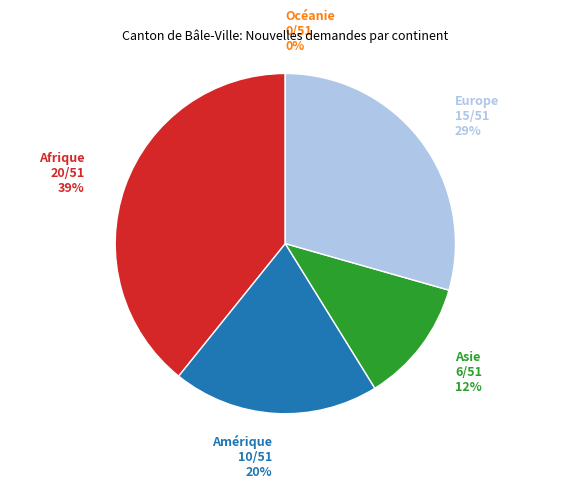

What is the change in value from Asie to Europe?

+9